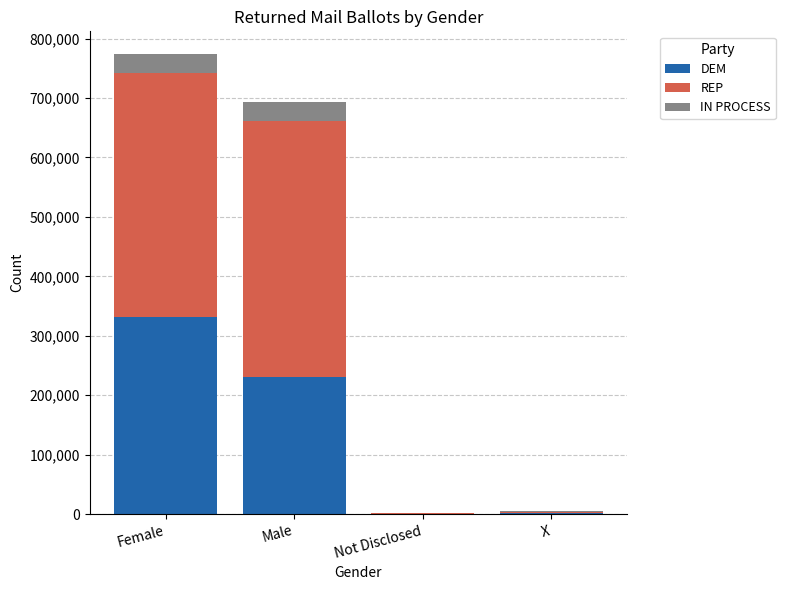

Are the bars grouped side by side (vs. stacked)?

No